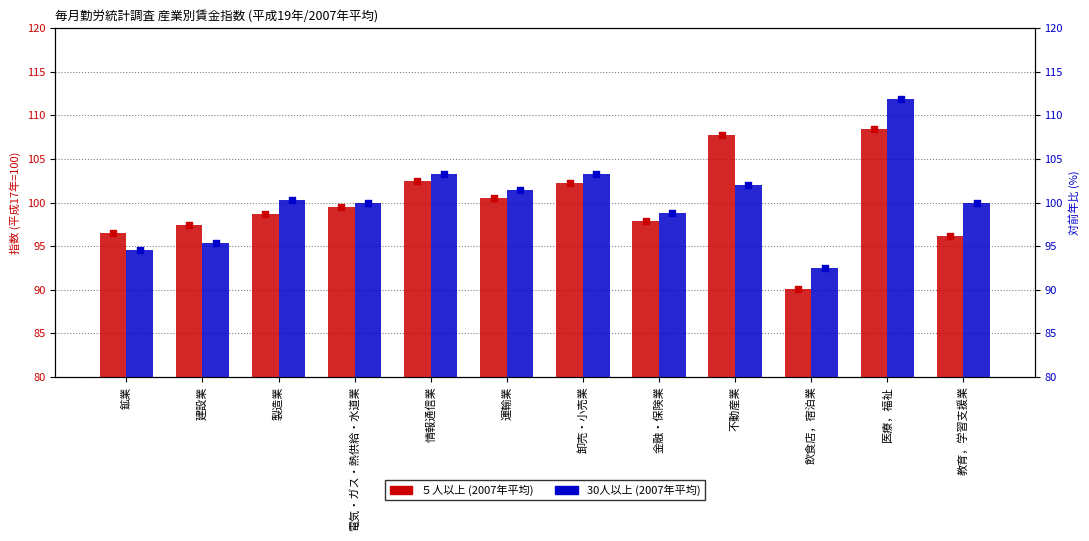

Is the value of ５人以上 (2007年平均) at 飲食店，宿泊業 greater than the value of 30人以上 (2007年平均) at 金融・保険業?

No